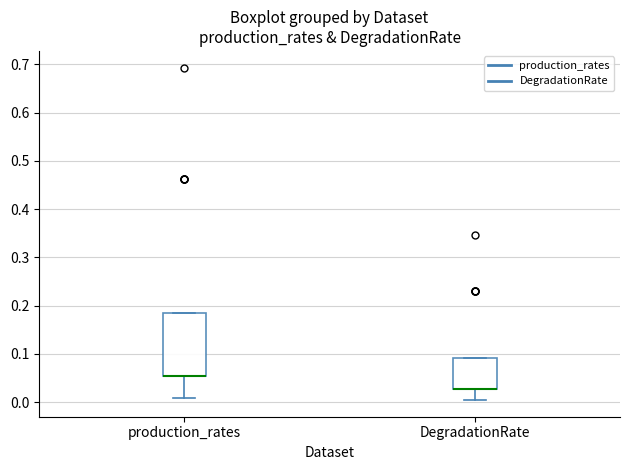

Comparing the boxes themselves (not the whiskers), which one is the tallest?

production_rates